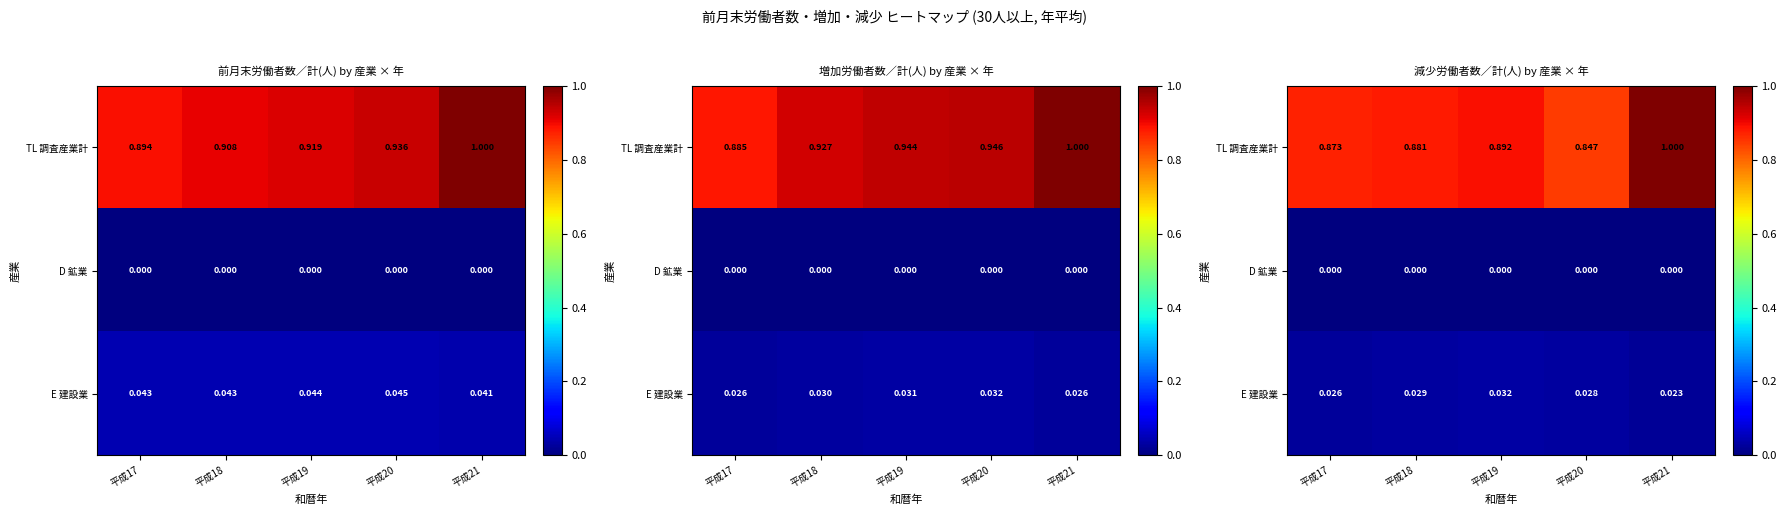

How many distinct data groups are displayed?

3